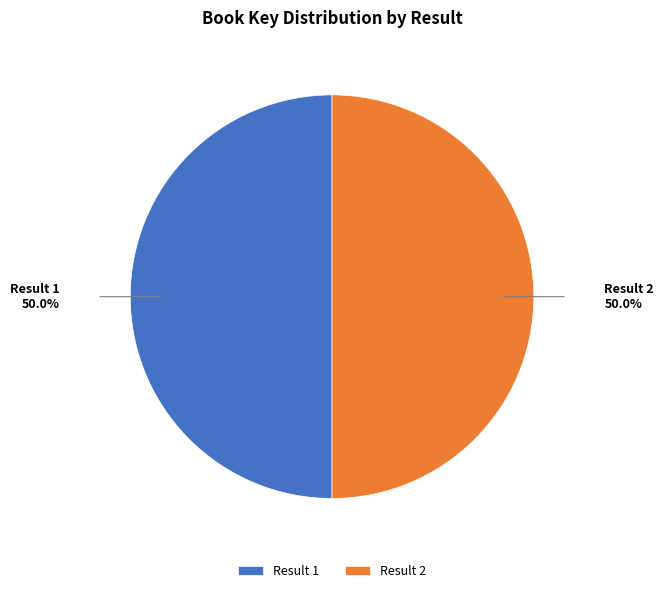

What is the total percentage of Result 2 and Result 1?

100.0%